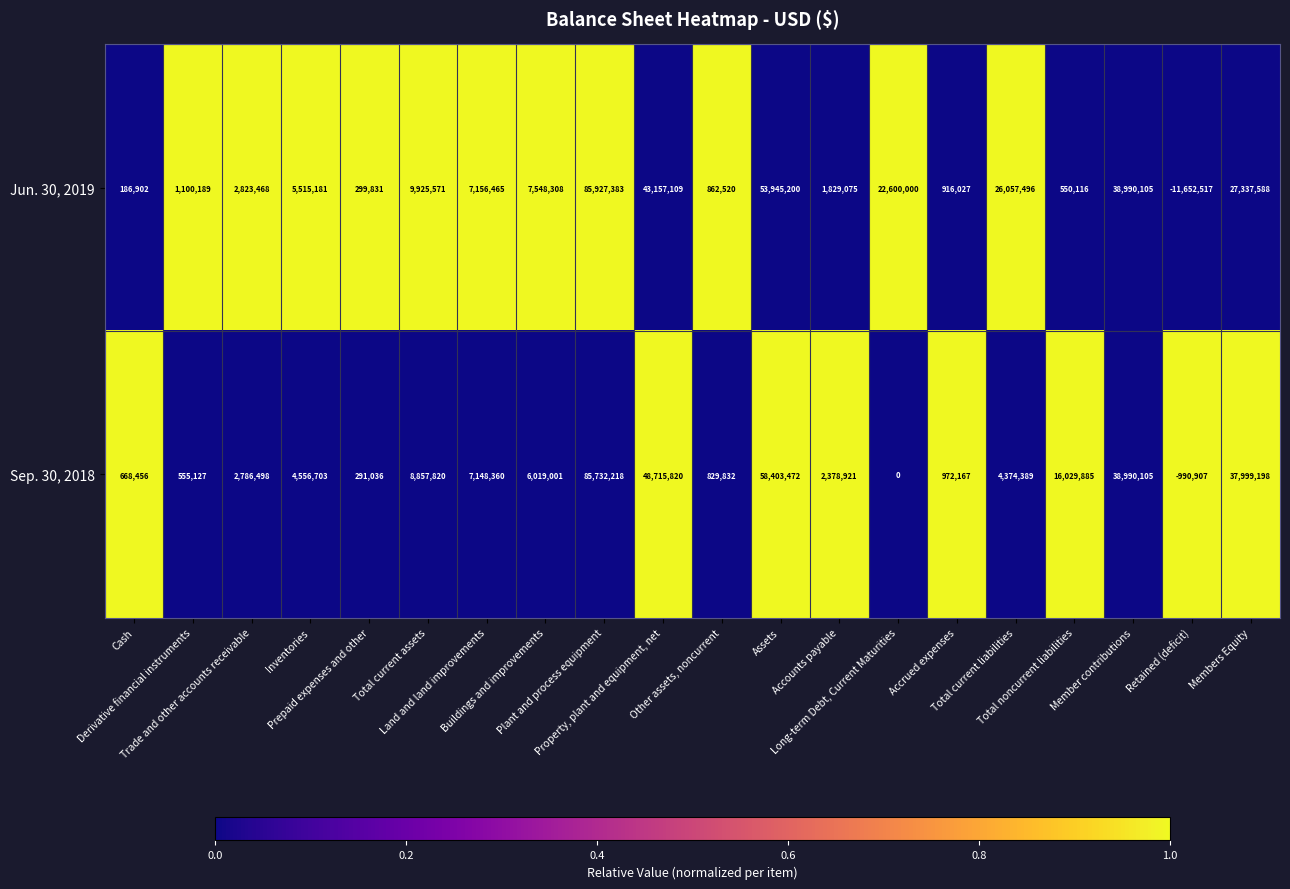

What is the difference between the maximum and second lowest values in the Jun. 30, 2019 series?

85740481